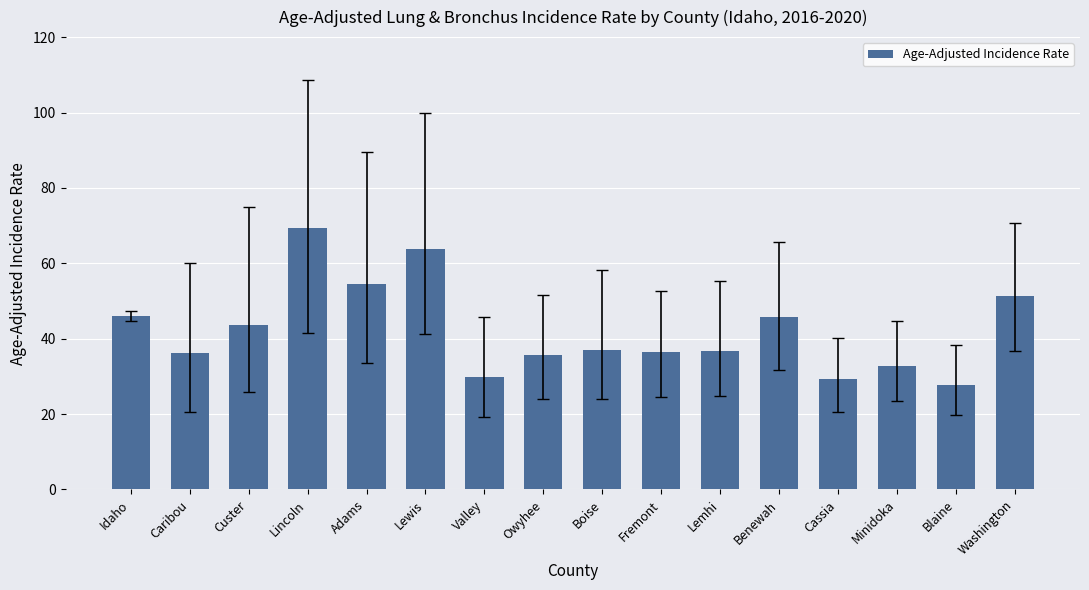

What position from the right is Fremont?

7